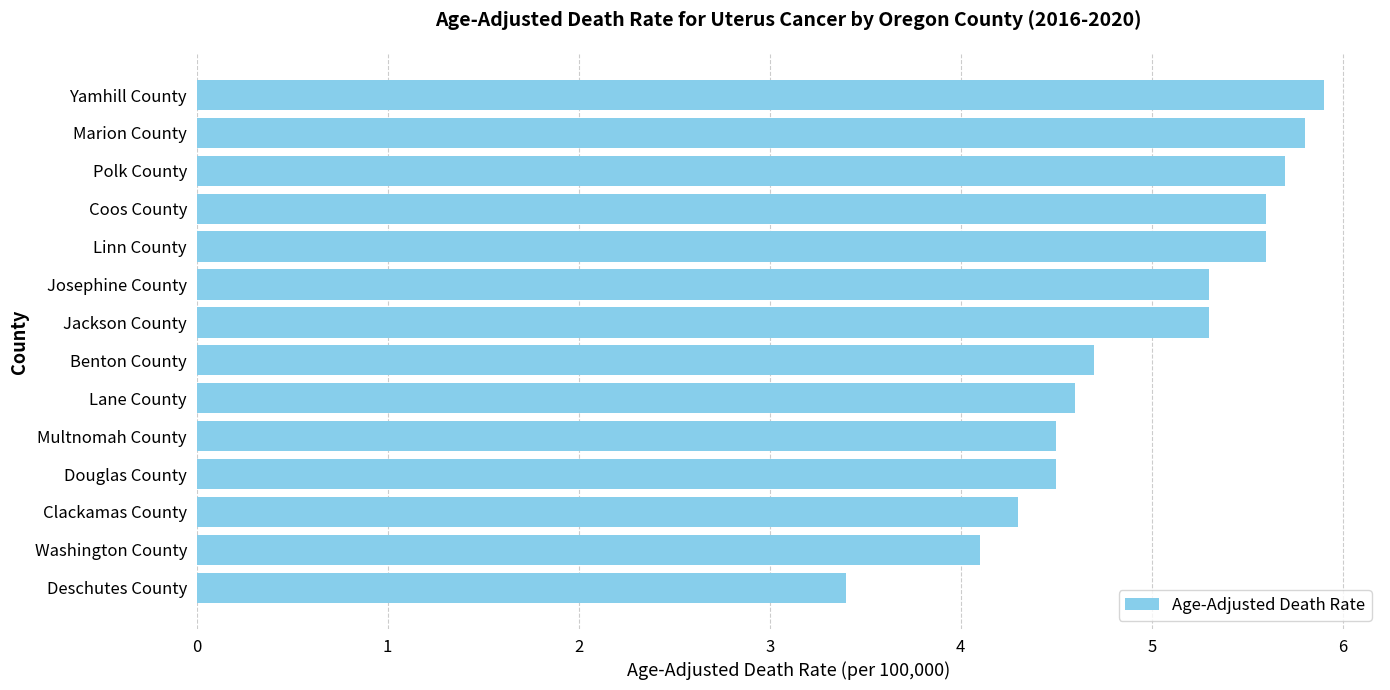

What is the difference between the second highest and second lowest values?

1.7